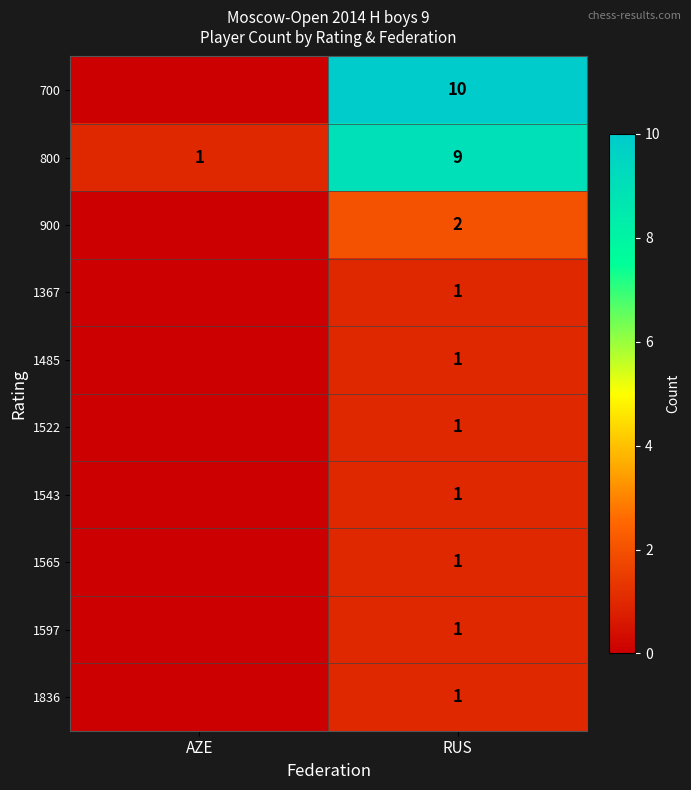

What is the sum of the 800 values at AZE and RUS?

10